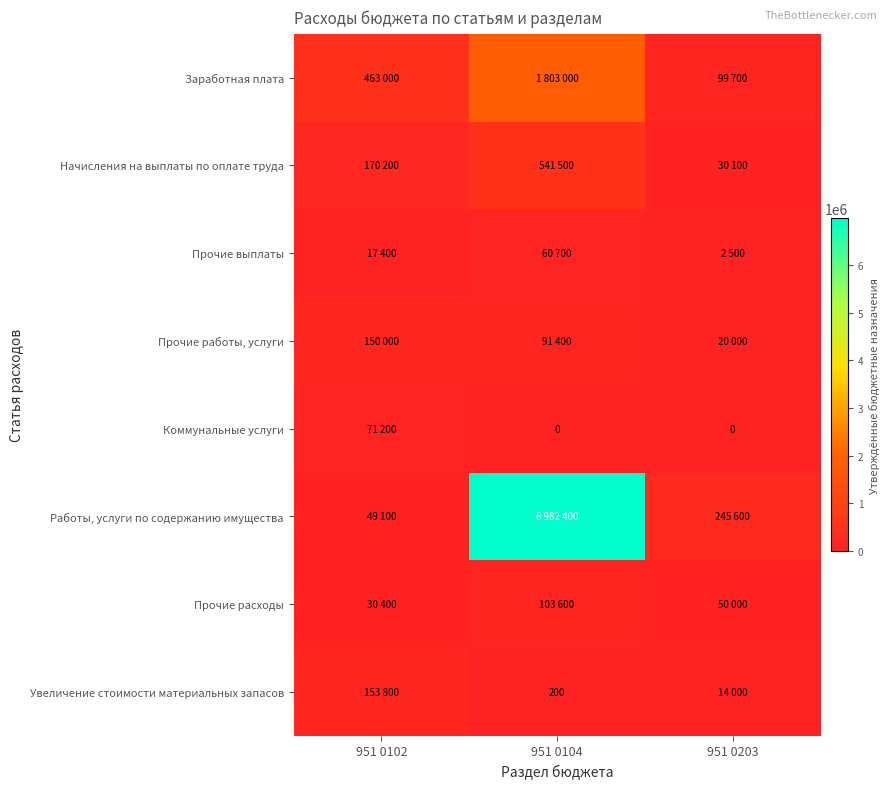

What is the average value of the Прочие выплаты series?

26867